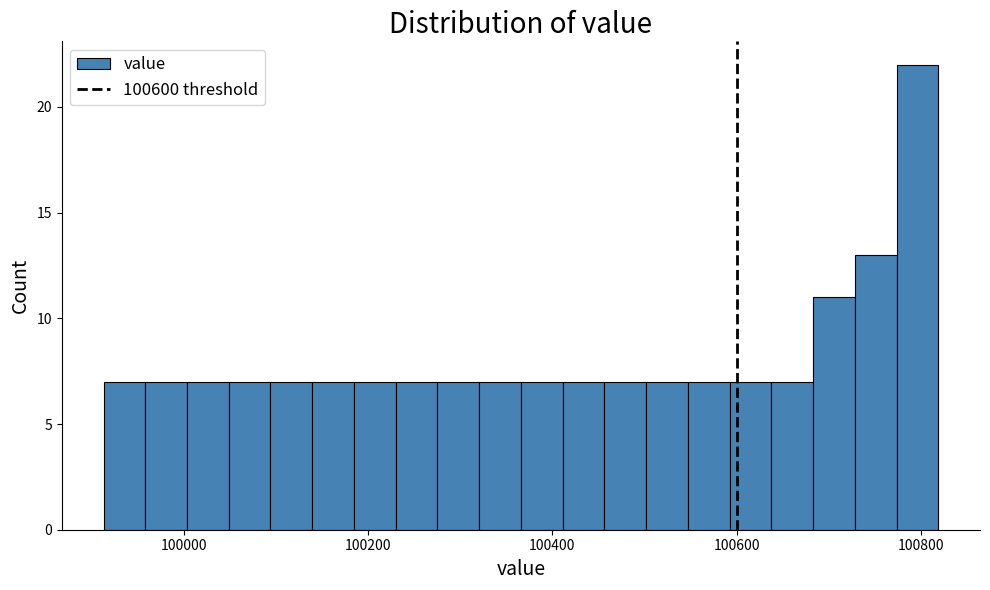

Read against the x-axis, roughly where is the centre of the tallest bar?

100800